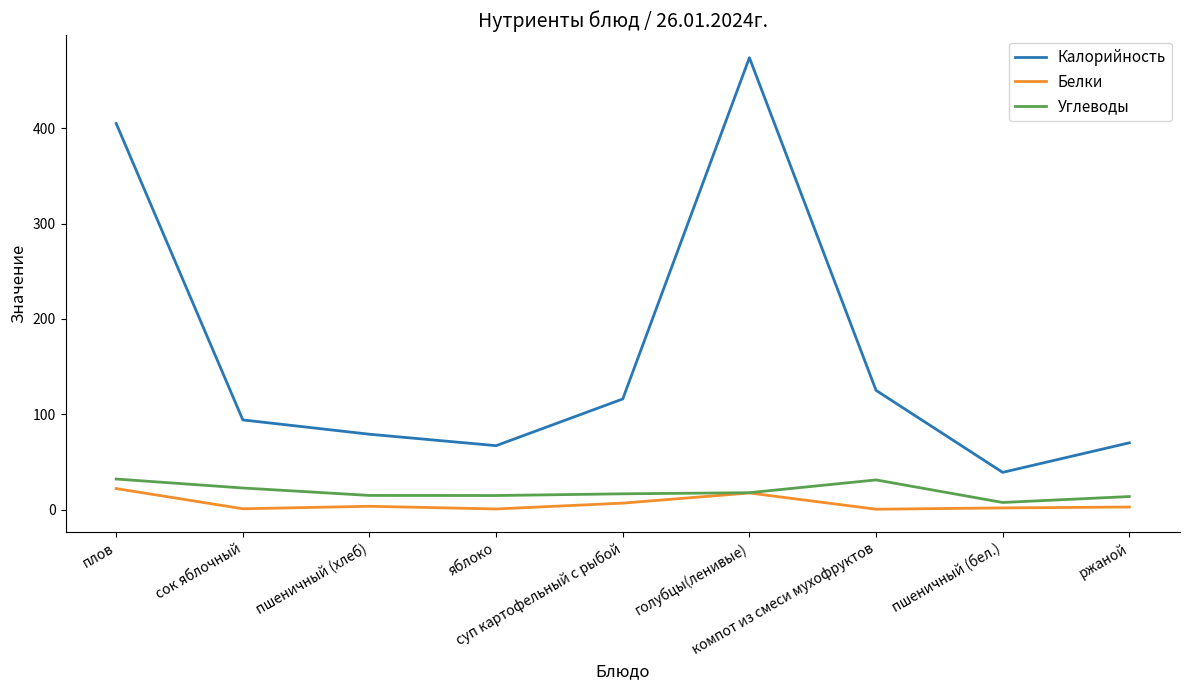

Which series has the widest spread of values?

Калорийность